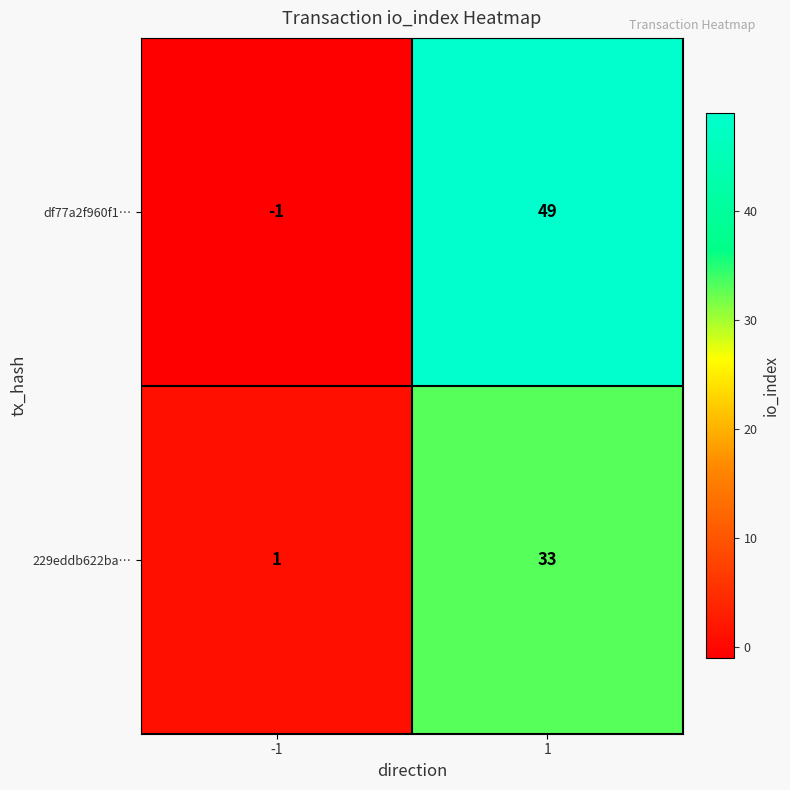

Is it true that df77a2f960f1… equals -2 at -1?

False